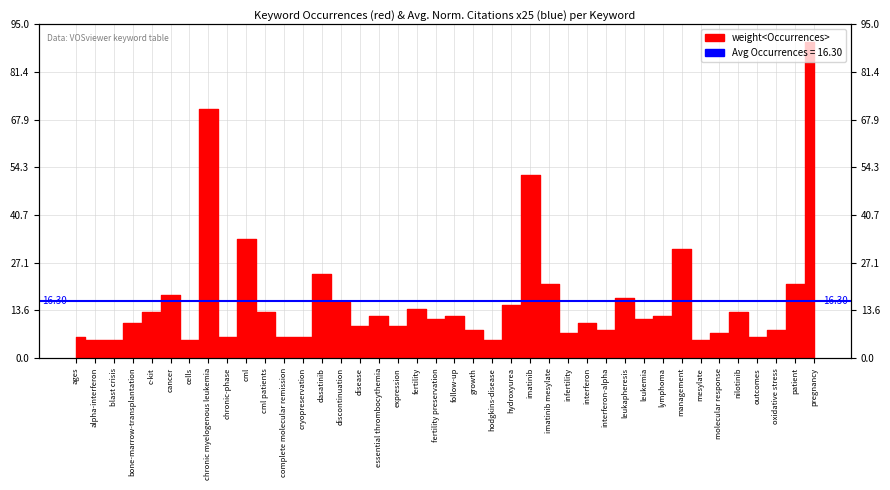

What is the sum of all values?

652